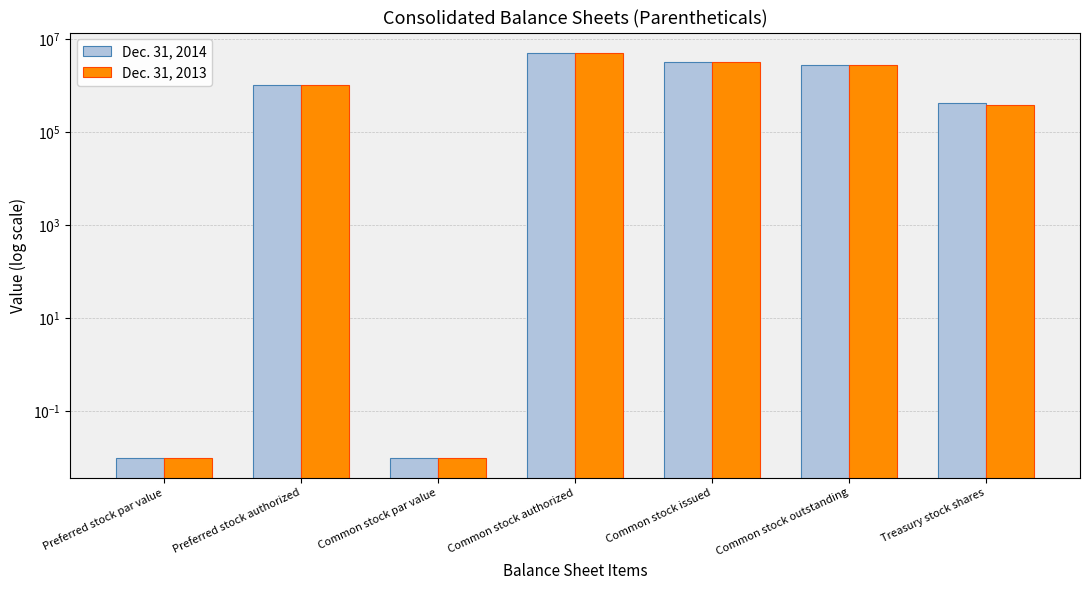

What is the difference between the Dec. 31, 2014 values at Common stock issued and Common stock outstanding?

423914.0